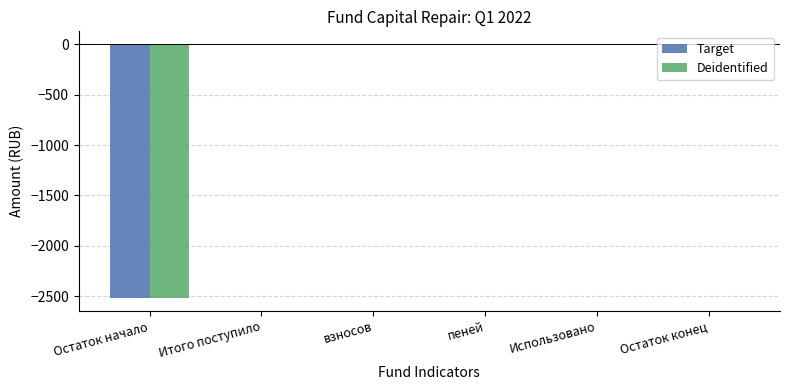

How many categories are shown in the chart?

6